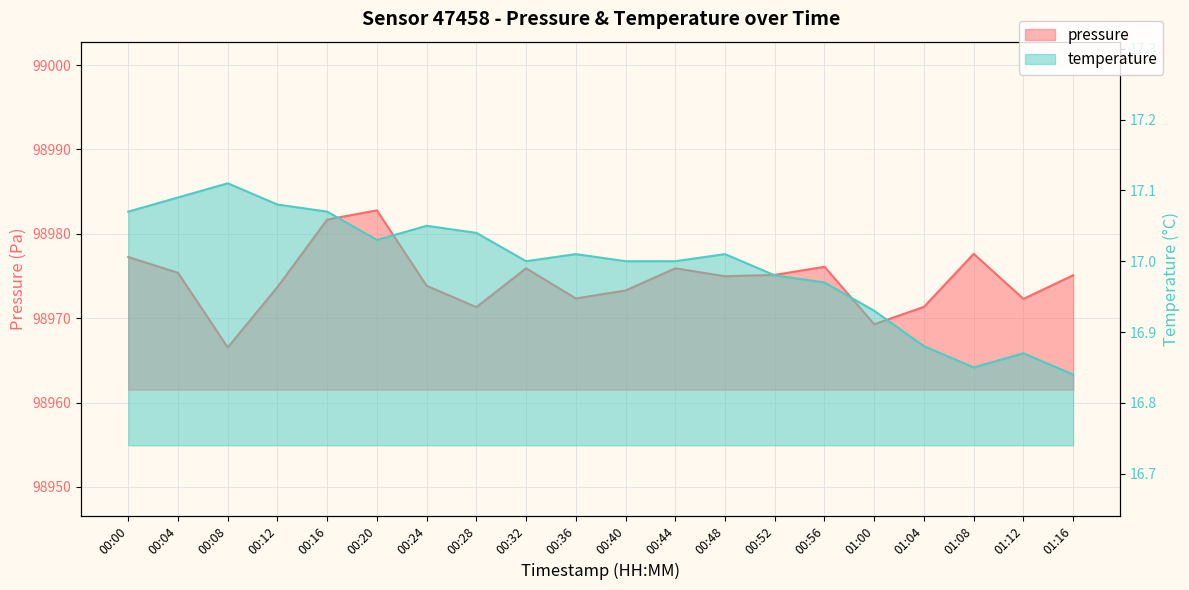

What is the difference between the maximum and minimum values in the temperature series?

0.3